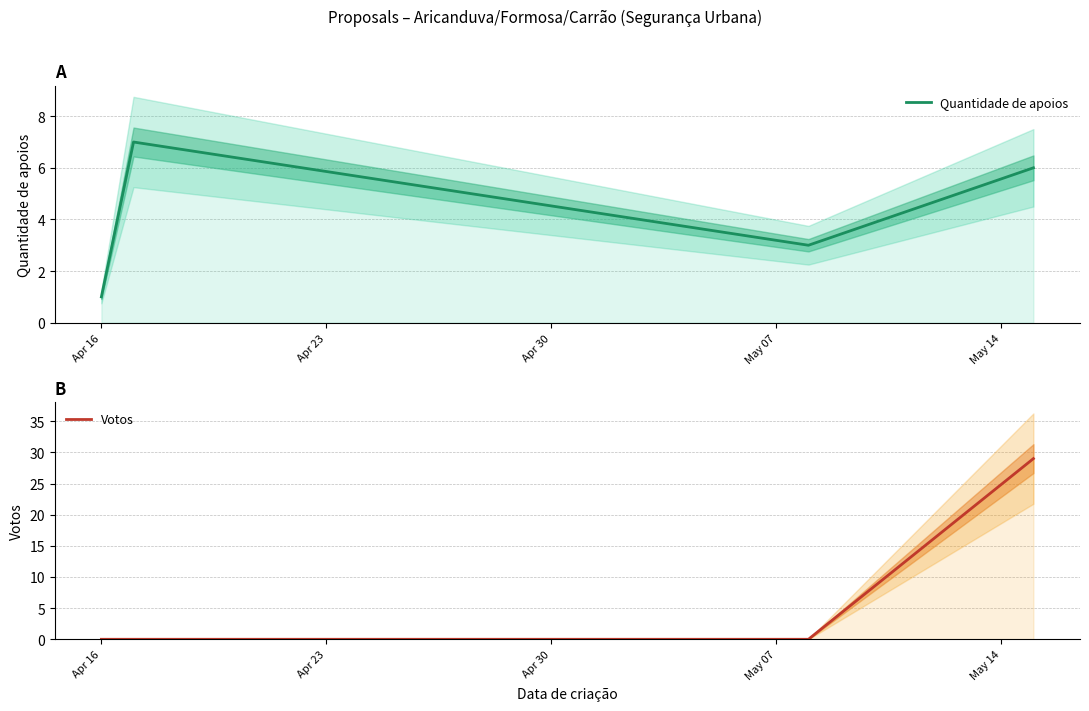

What is the difference between the highest and lowest values at Apr 16?

1